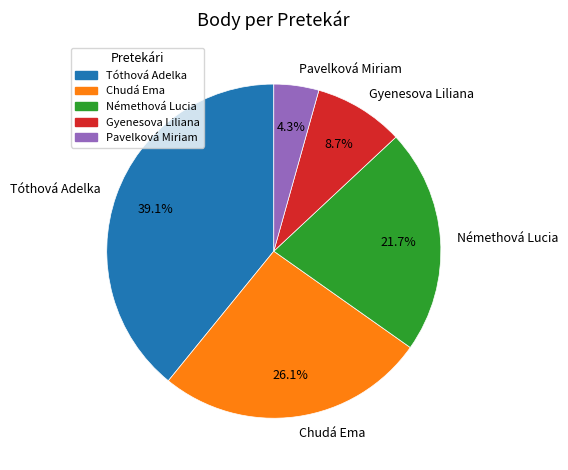

To the nearest percent, what portion does Némethová Lucia represent?

22%